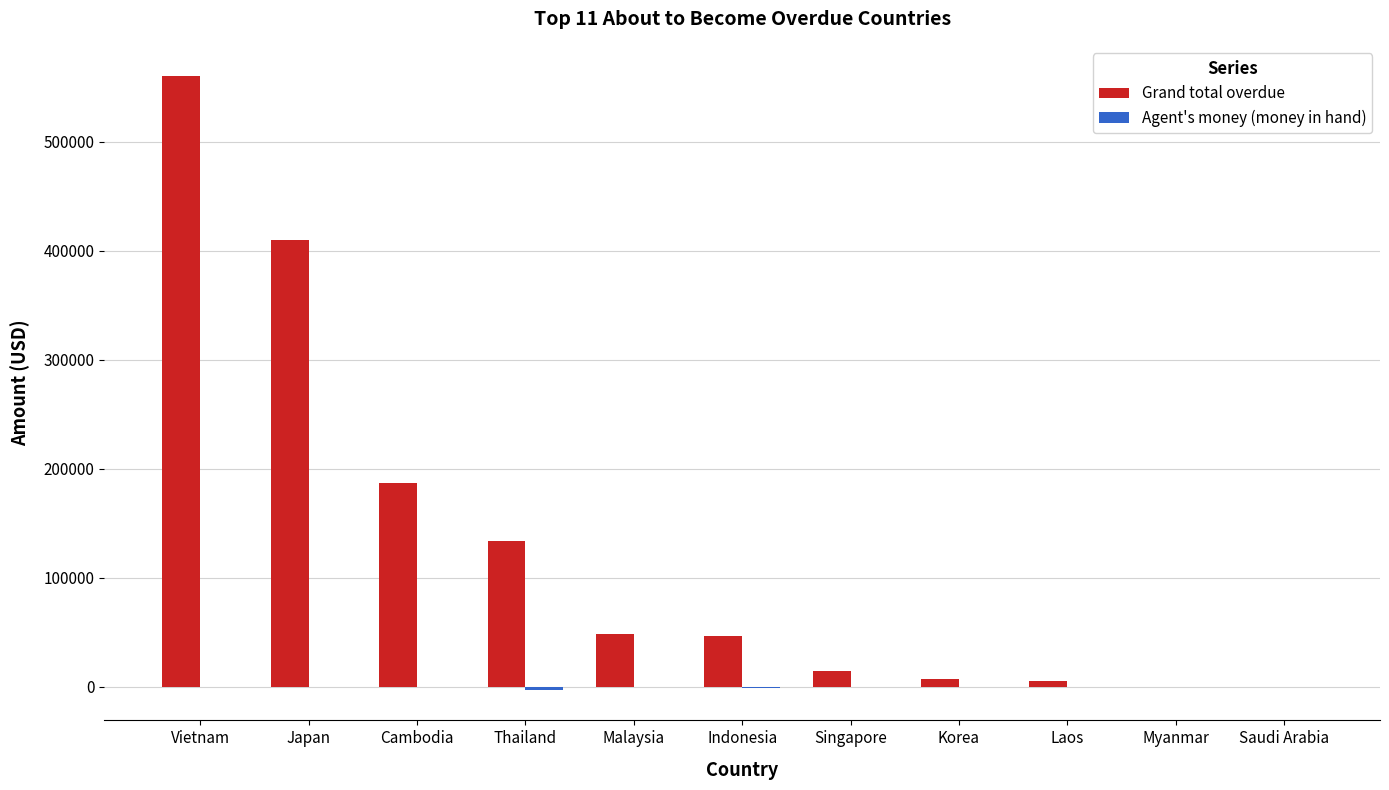

What is the total value across all series at Singapore?

14266.9